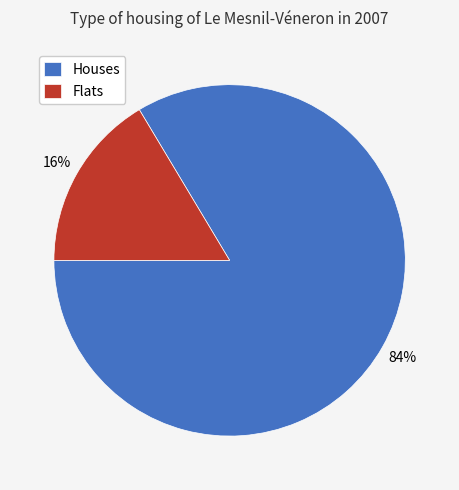

To the nearest percent, what is the average slice percentage?

50%